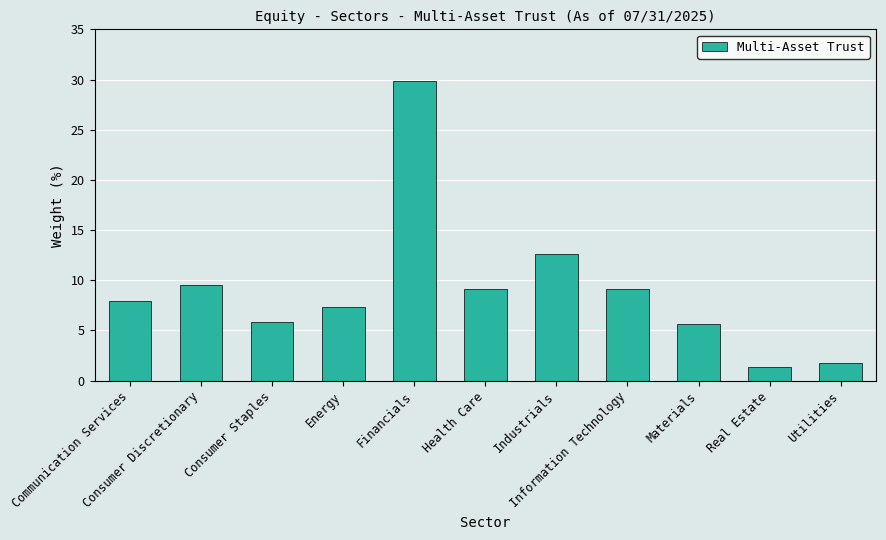

How many values are below 7?

4